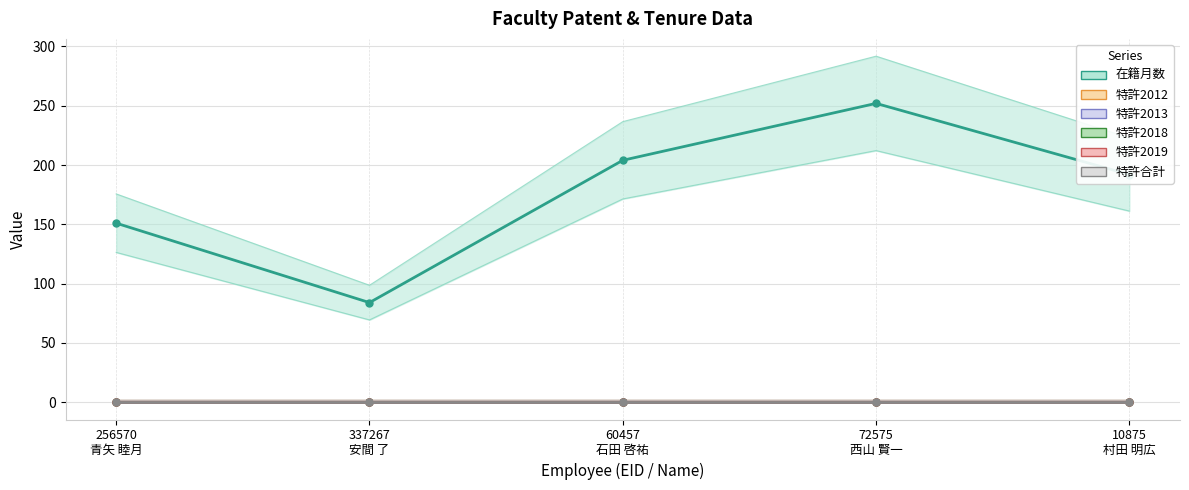

What is the label of the 4th point from the left?

72575
西山 賢一